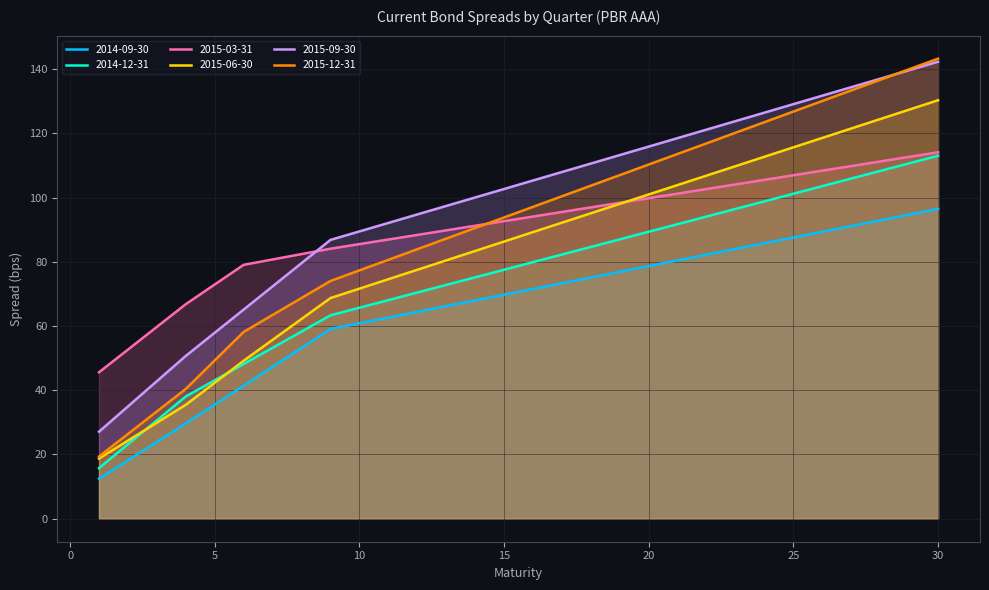

Is the value of 2014-09-30 at 12 greater than the value of 2015-06-30 at 24?

No